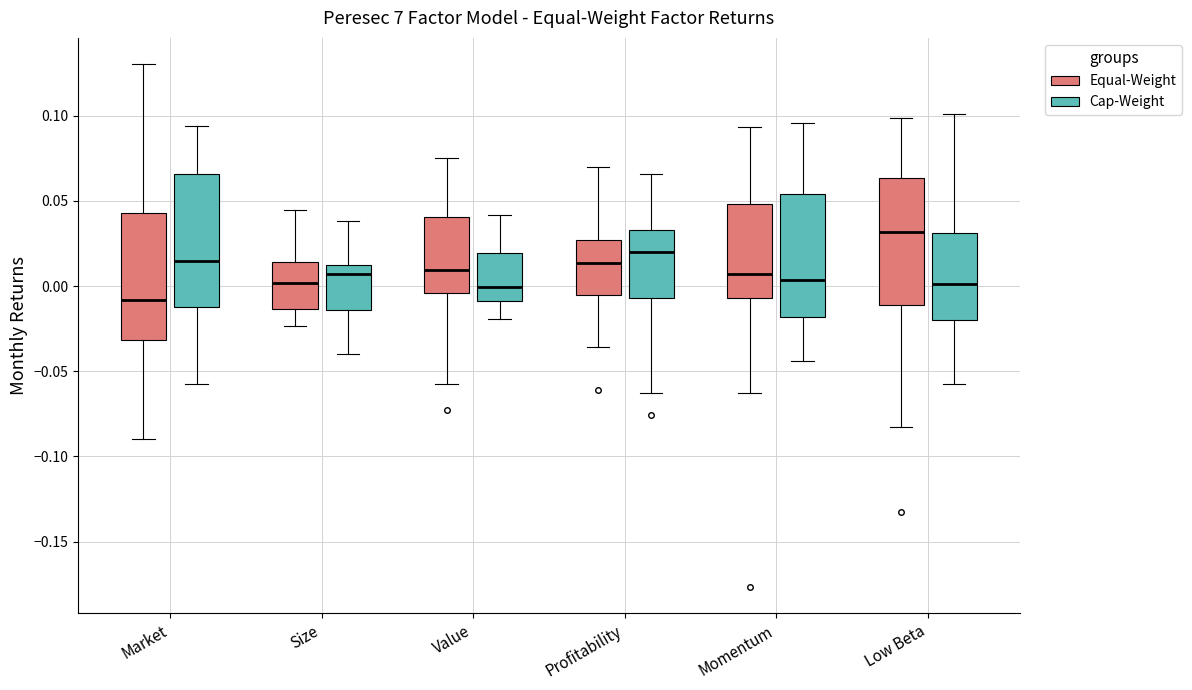

Which box's median line is the lowest?

Market (Equal-Weight)